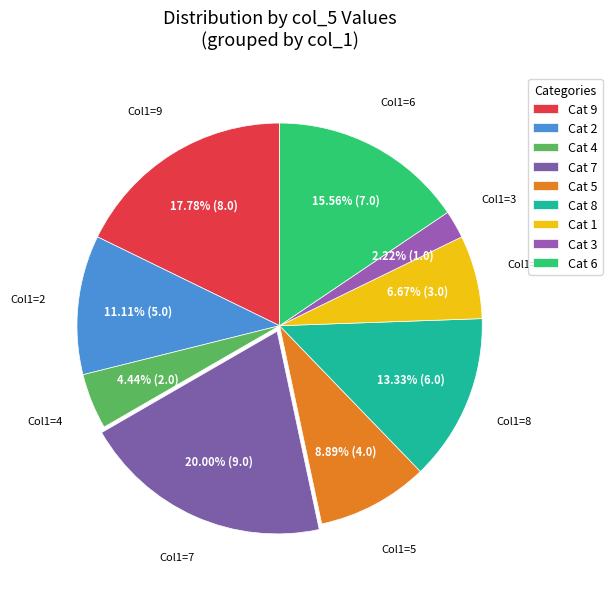

Rank the categories by value from lowest to highest.

Cat 3, Cat 4, Cat 1, Cat 5, Cat 2, Cat 8, Cat 6, Cat 9, Cat 7